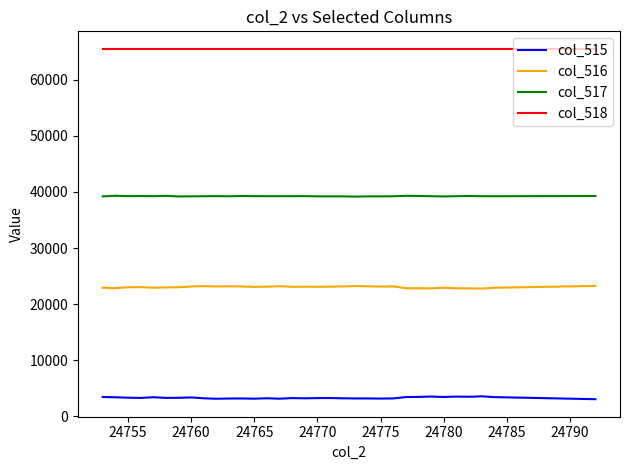

What is the lowest value of the col_517 series?

39172